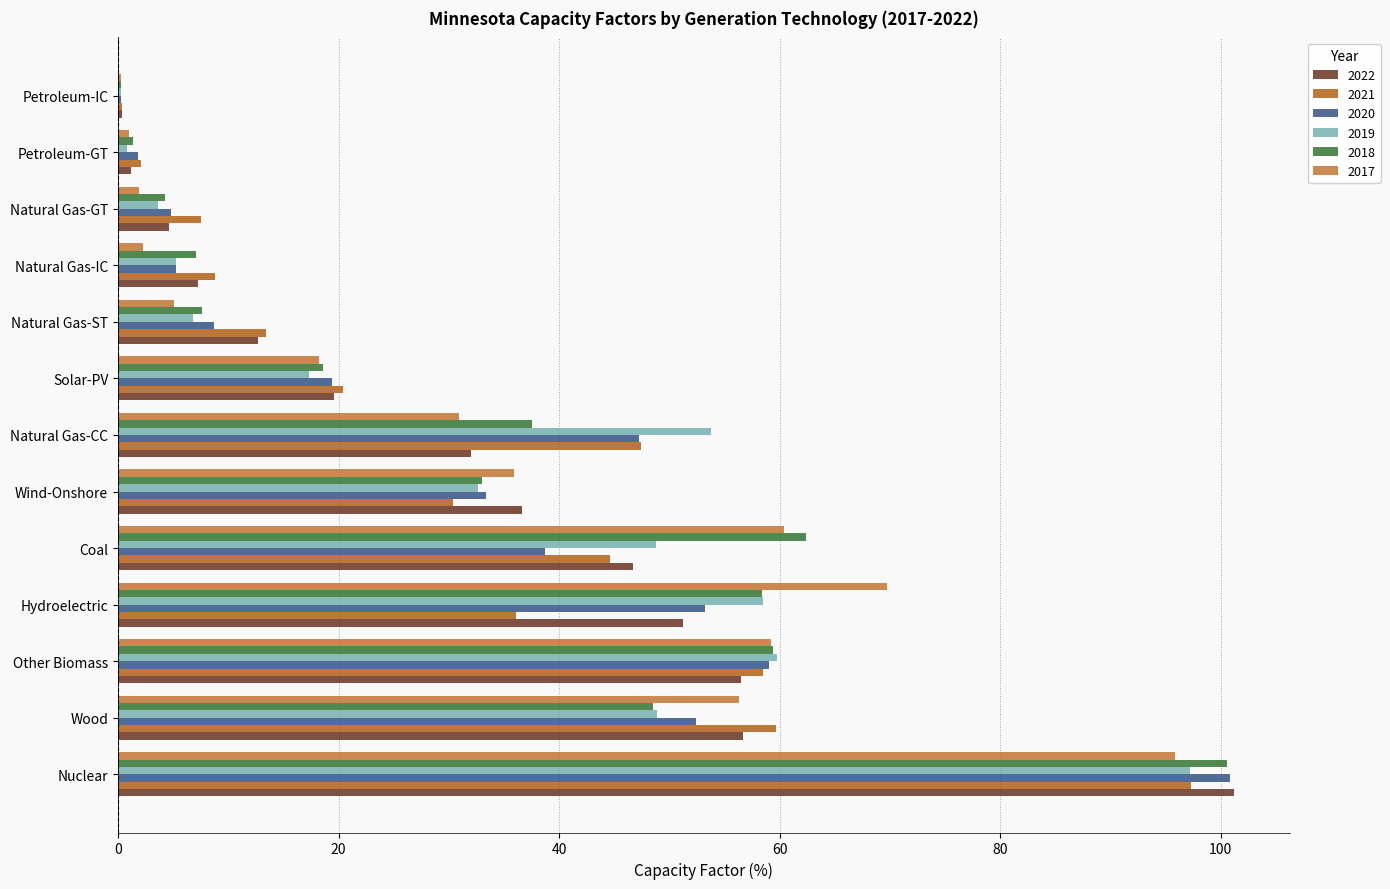

Reading left to right, what are all the values shown in this chart?

2022: Nuclear=101.2	Wood=56.7	Other Biomass=56.5	Hydroelectric=51.2	Coal=46.7	Wind-Onshore=36.6	Natural Gas-CC=32.0	Solar-PV=19.6	Natural Gas-ST=12.7	Natural Gas-IC=7.3	Natural Gas-GT=4.6	Petroleum-GT=1.2	Petroleum-IC=0.4
2021: Nuclear=97.3	Wood=59.7	Other Biomass=58.5	Hydroelectric=36.1	Coal=44.6	Wind-Onshore=30.4	Natural Gas-CC=47.4	Solar-PV=20.4	Natural Gas-ST=13.4	Natural Gas-IC=8.8	Natural Gas-GT=7.5	Petroleum-GT=2.1	Petroleum-IC=0.4
2020: Nuclear=100.8	Wood=52.4	Other Biomass=59.0	Hydroelectric=53.2	Coal=38.7	Wind-Onshore=33.4	Natural Gas-CC=47.2	Solar-PV=19.4	Natural Gas-ST=8.7	Natural Gas-IC=5.3	Natural Gas-GT=4.8	Petroleum-GT=1.8	Petroleum-IC=0.3
2019: Nuclear=97.2	Wood=48.9	Other Biomass=59.8	Hydroelectric=58.5	Coal=48.8	Wind-Onshore=32.6	Natural Gas-CC=53.8	Solar-PV=17.3	Natural Gas-ST=6.8	Natural Gas-IC=5.3	Natural Gas-GT=3.6	Petroleum-GT=0.8	Petroleum-IC=0.3
2018: Nuclear=100.6	Wood=48.5	Other Biomass=59.4	Hydroelectric=58.4	Coal=62.4	Wind-Onshore=33.0	Natural Gas-CC=37.5	Solar-PV=18.6	Natural Gas-ST=7.6	Natural Gas-IC=7.1	Natural Gas-GT=4.3	Petroleum-GT=1.4	Petroleum-IC=0.3
2017: Nuclear=95.8	Wood=56.3	Other Biomass=59.2	Hydroelectric=69.7	Coal=60.4	Wind-Onshore=35.9	Natural Gas-CC=30.9	Solar-PV=18.2	Natural Gas-ST=5.1	Natural Gas-IC=2.3	Natural Gas-GT=1.9	Petroleum-GT=1.0	Petroleum-IC=0.3